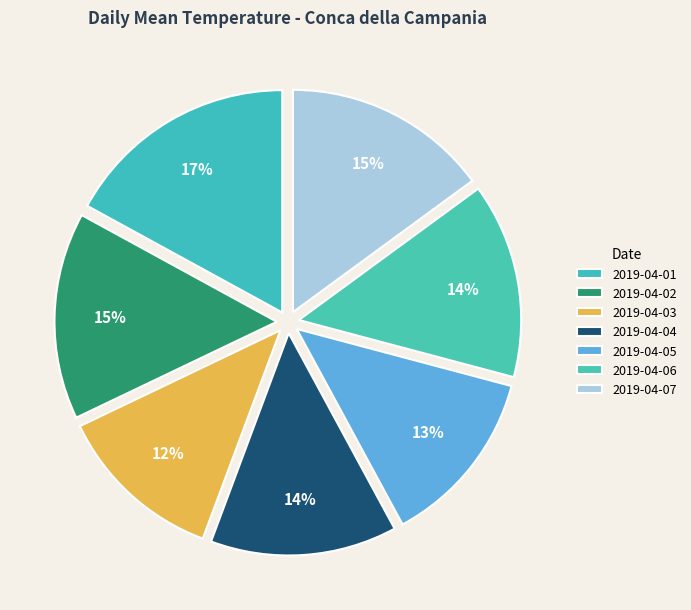

Is 2019-04-02 the majority of the pie?

No